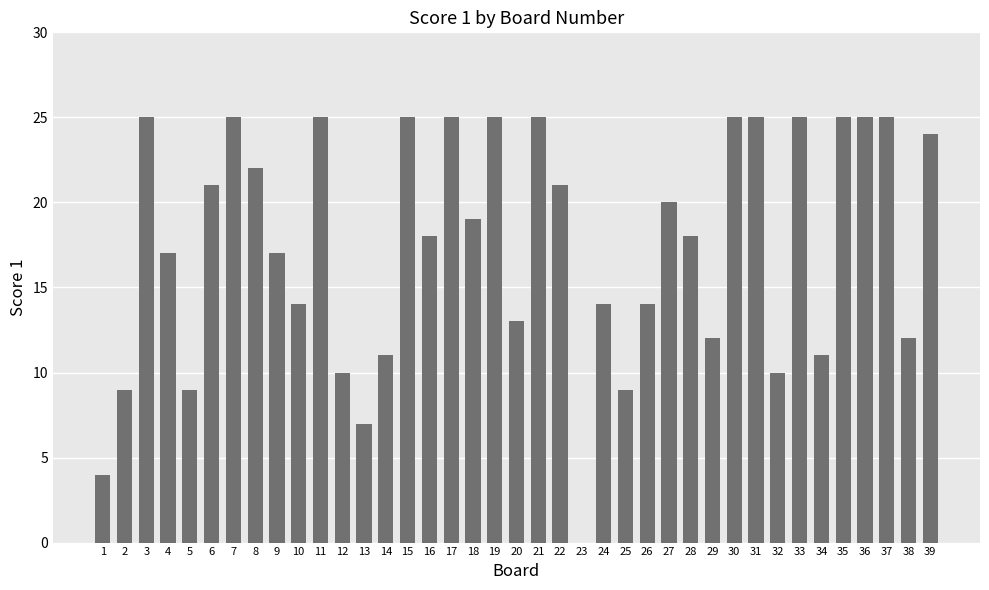

The value at 25 is 3. True or false?

False